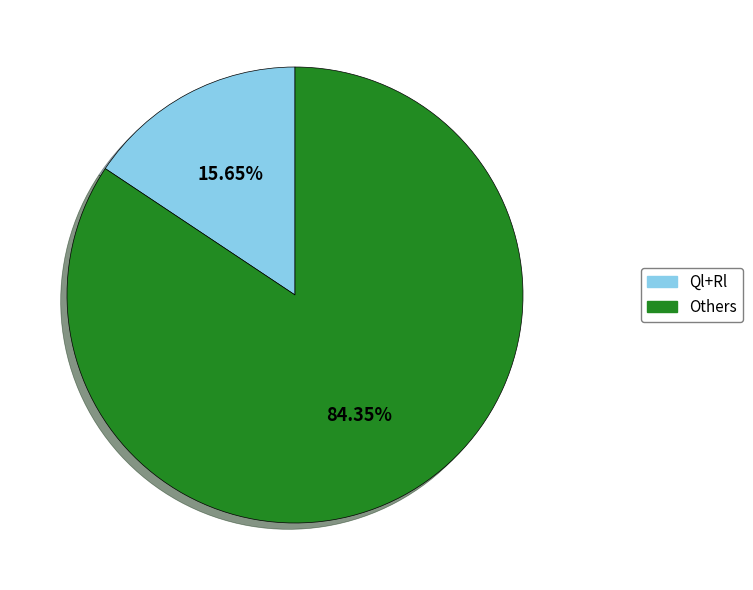

Does any single category account for the majority?

Yes